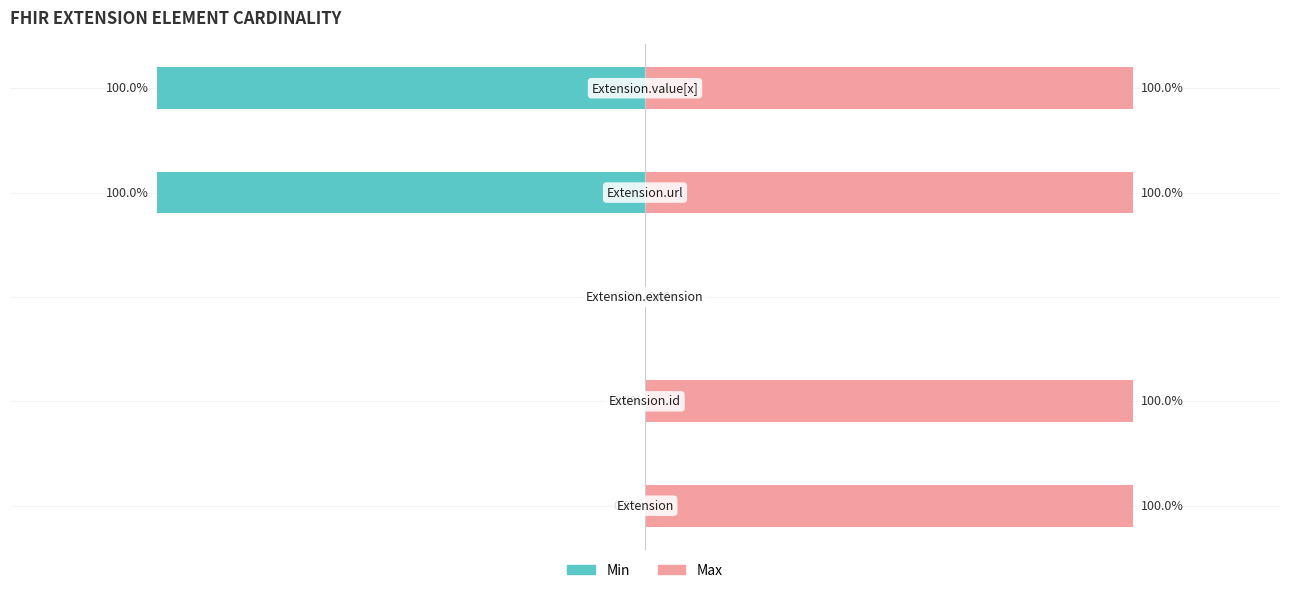

What is the highest value of the Max series?

100